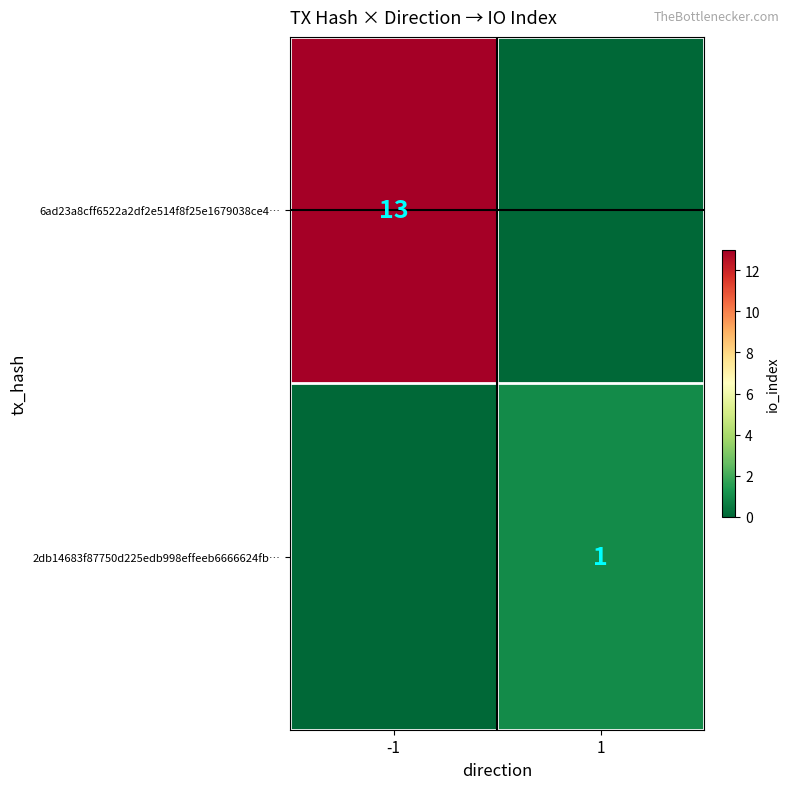

How many series are shown in this chart?

2